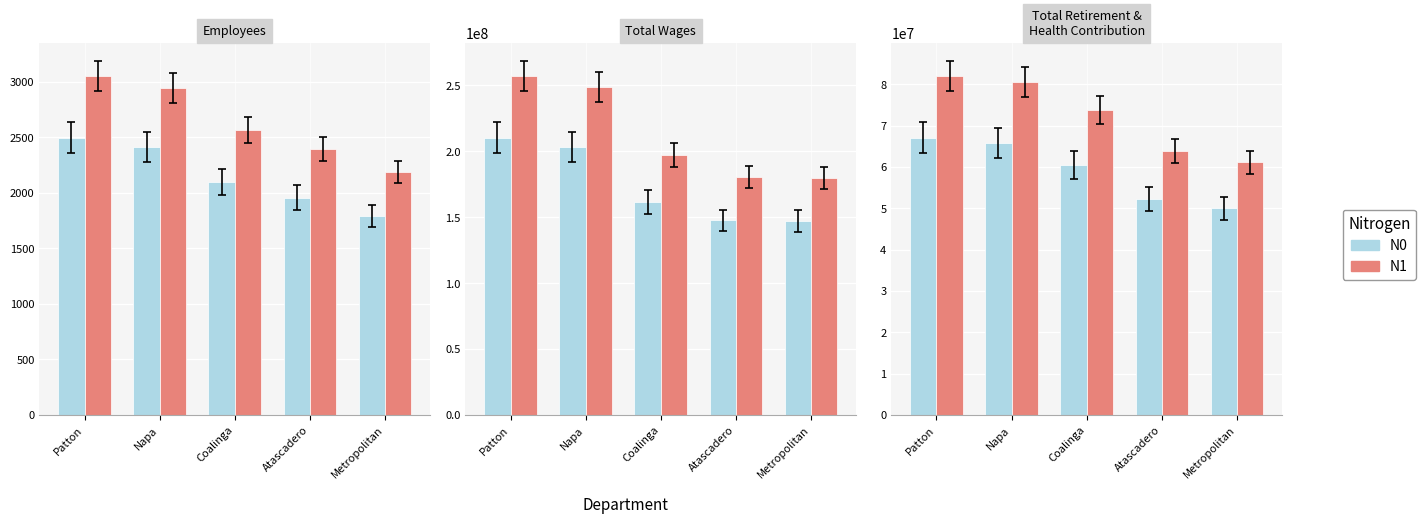

How many distinct data groups are displayed?

2